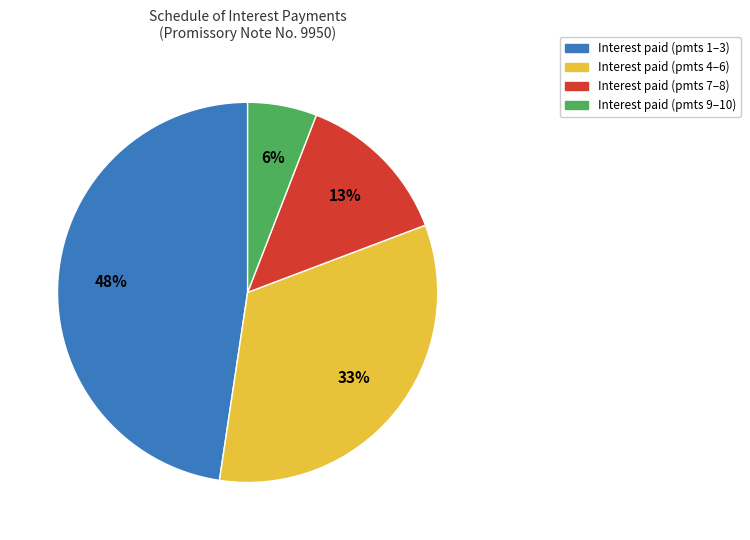

To the nearest percent, what is the difference between the largest and smallest slice percentages?

42%